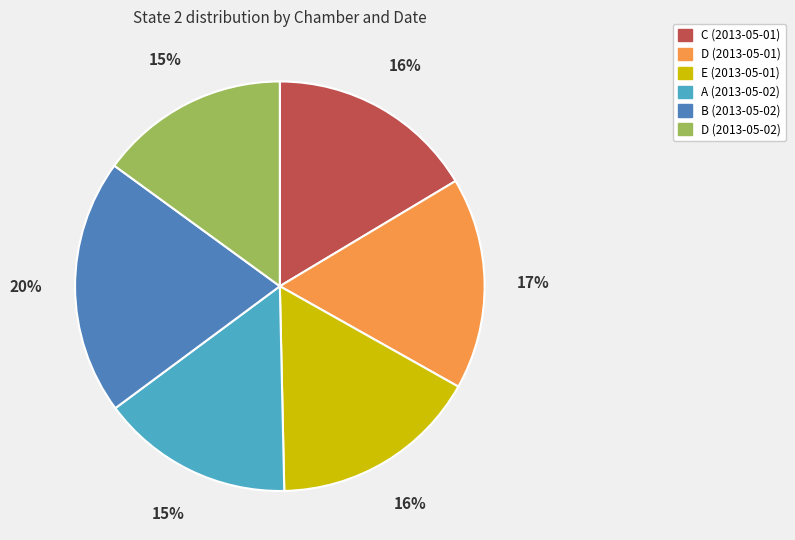

To the nearest percent, what is the combined percentage of D (2013-05-01) and E (2013-05-01)?

33%